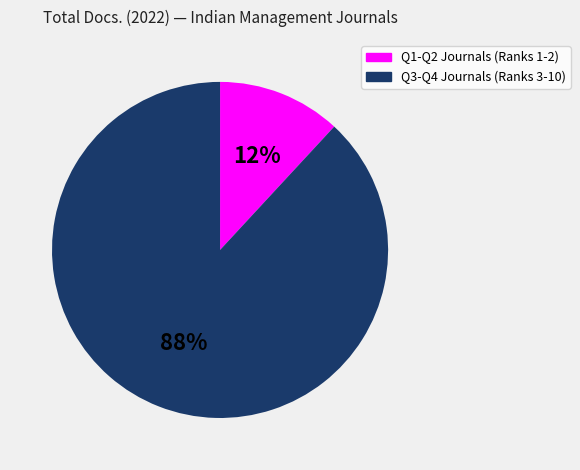

To the nearest percent, what is the average slice percentage?

50%